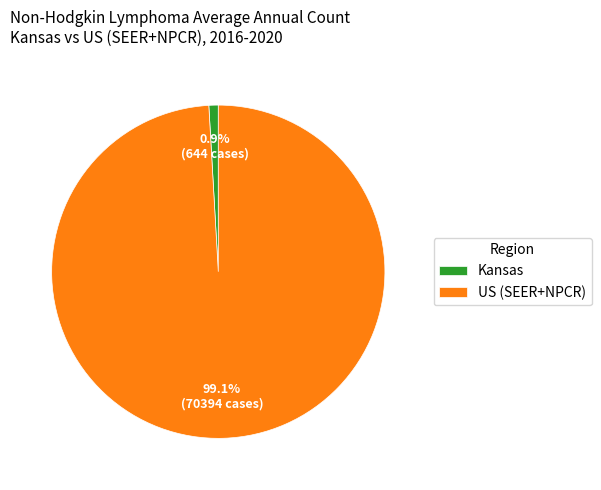

Which has a higher value, US (SEER+NPCR) or Kansas?

US (SEER+NPCR)